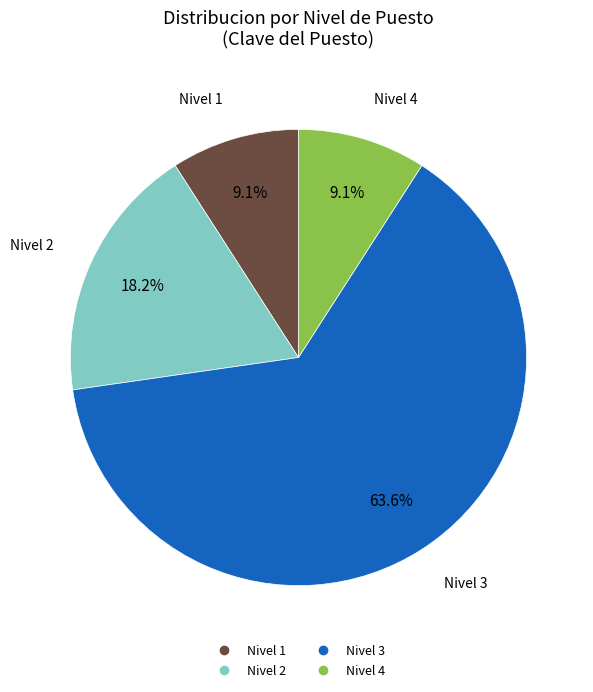

How many segments does this pie chart have?

4